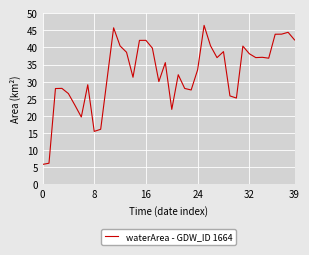

What is the difference between the maximum and minimum values?

40.6